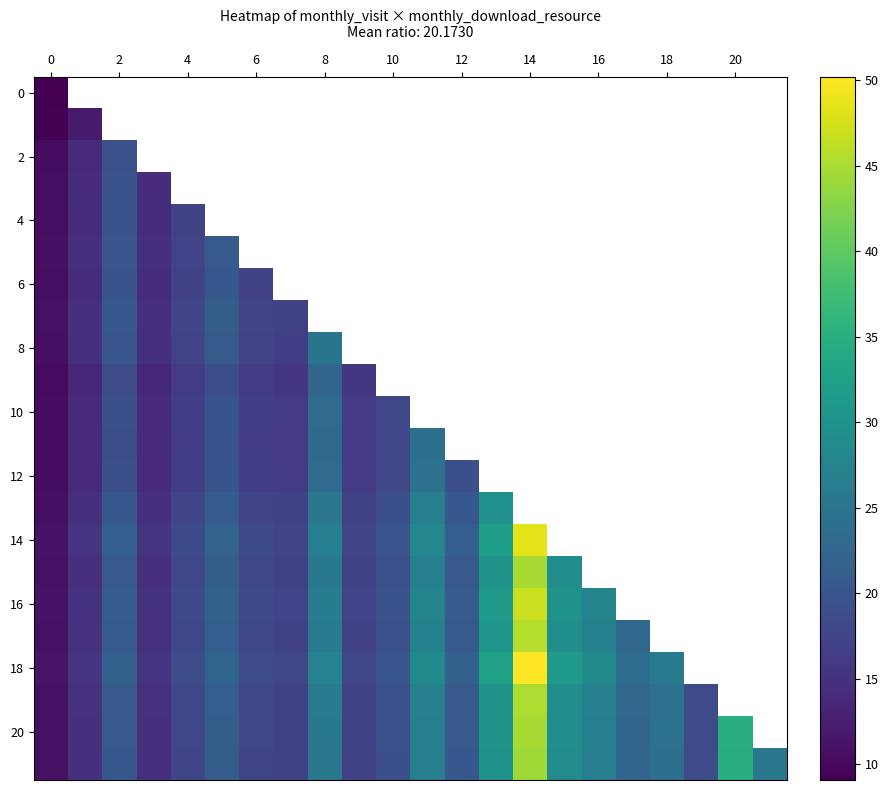

At how many categories does at least one series exceed 32?

3